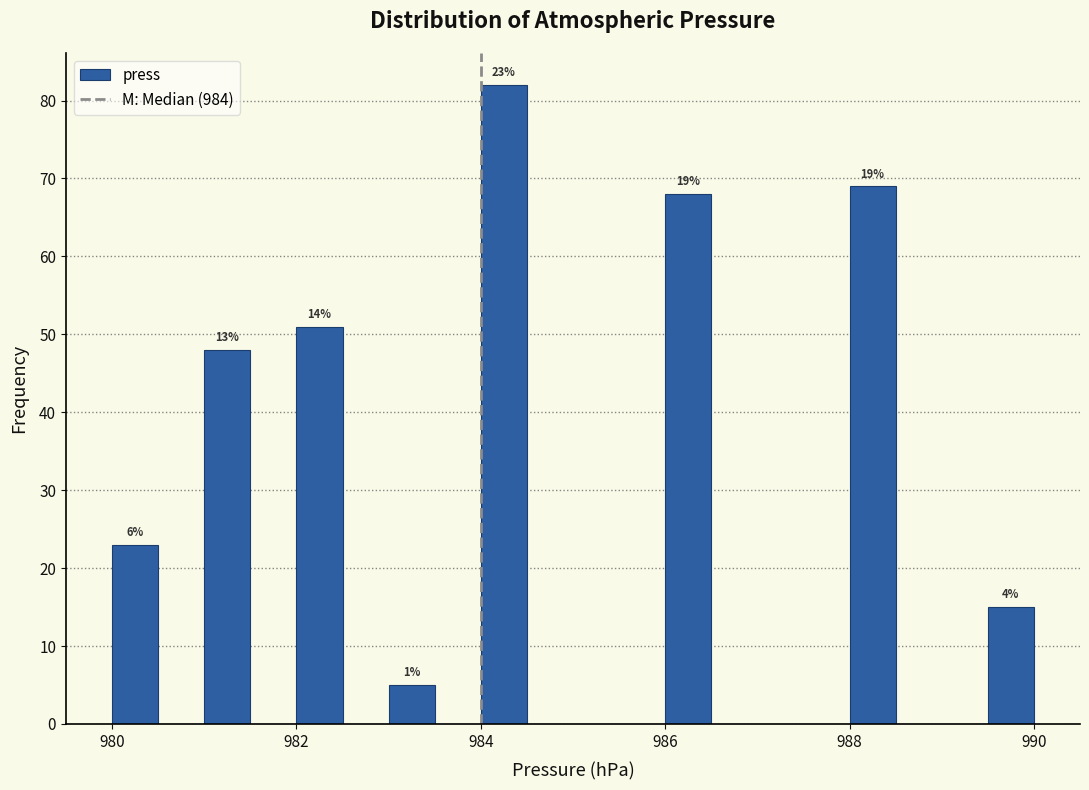

Around what value on the x-axis is the tallest bar? Give the approximate position of its centre, as read against the axis.

984.2